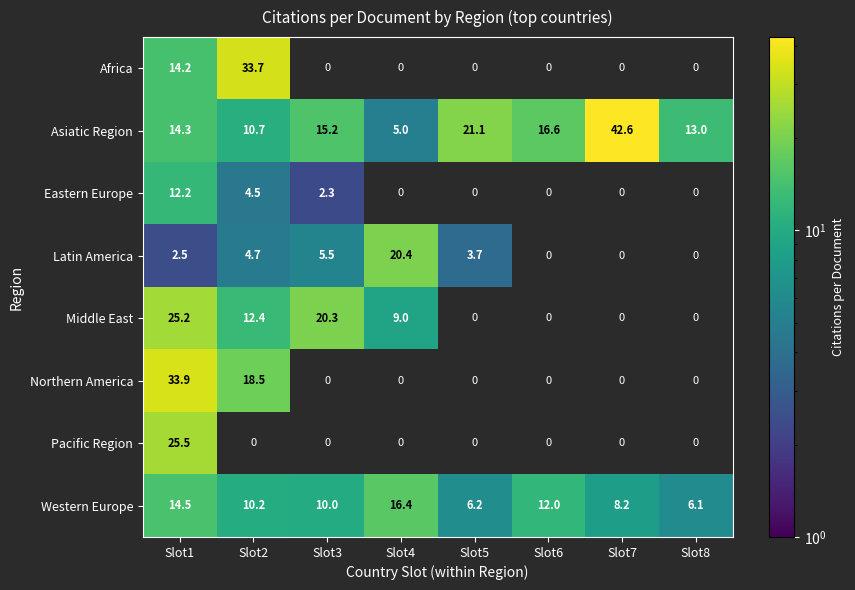

True or false: Asiatic Region has a value of 10.7 at Slot2.

True